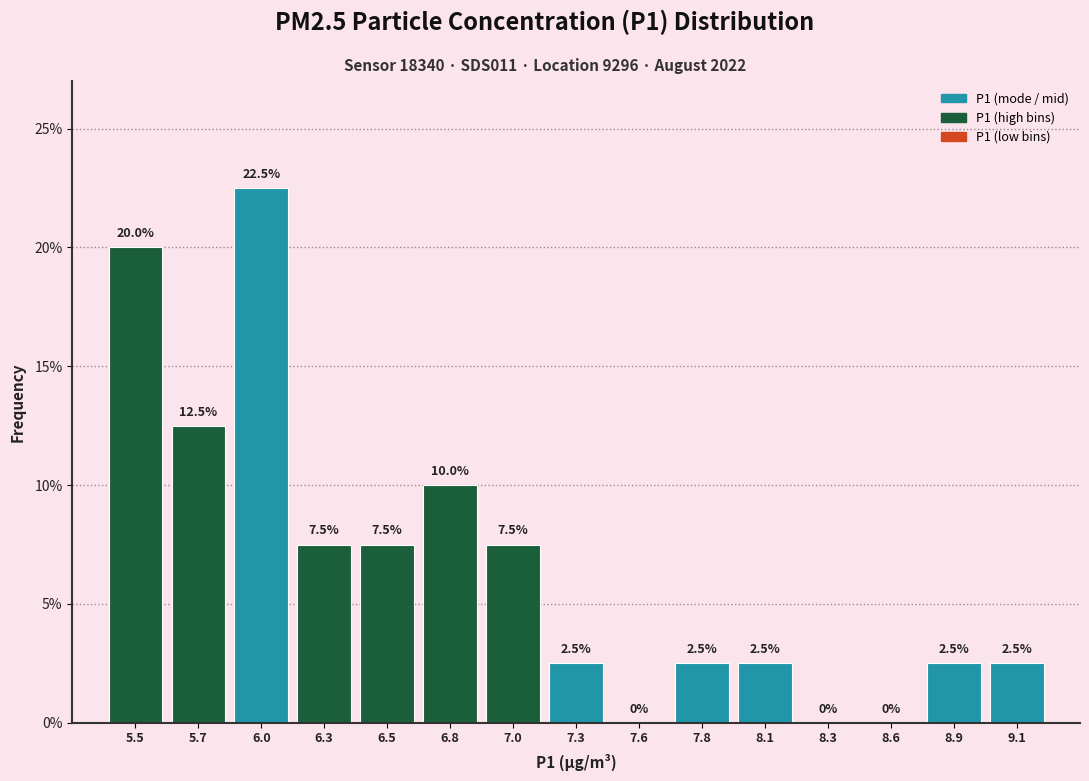

Reading left to right, transcribe this chart: for each bar, give the range it covers on the x-axis and its height. The bar edges are not printed on the chart, so give them approximately, as read against the axis.

5.35 to 5.61: 20.0
5.61 to 5.87: 12.5
5.87 to 6.13: 22.5
6.13 to 6.39: 7.5
6.39 to 6.65: 7.5
6.65 to 6.91: 10.0
6.91 to 7.17: 7.5
7.17 to 7.43: 2.5
7.43 to 7.69: 0.0
7.69 to 7.95: 2.5
7.95 to 8.21: 2.5
8.21 to 8.47: 0.0
8.47 to 8.73: 0.0
8.73 to 8.99: 2.5
8.99 to 9.25: 2.5